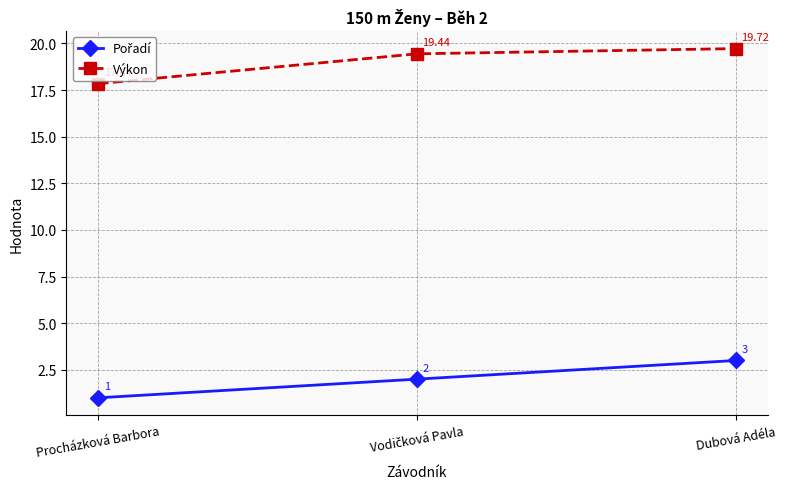

Where is Výkon nearest to the value 18?

Procházková Barbora